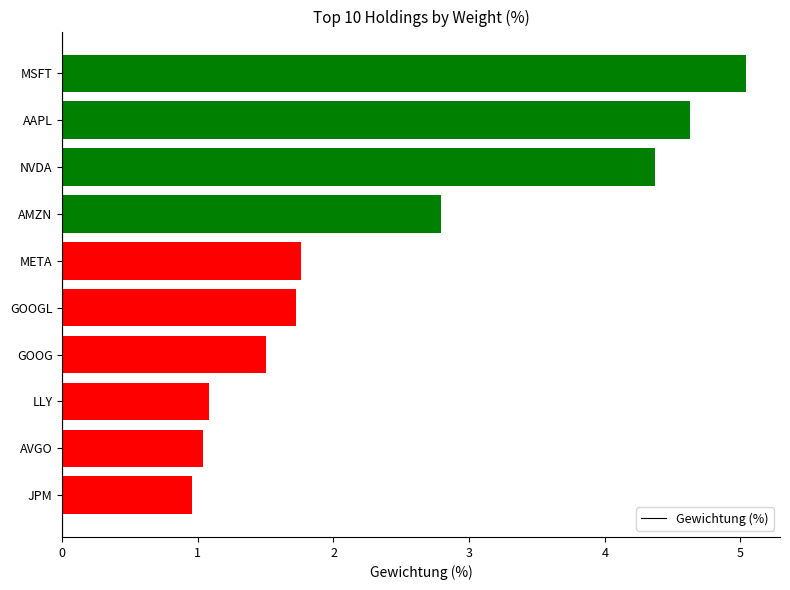

What is the ratio of the value at GOOG to the value at AVGO?

1.4